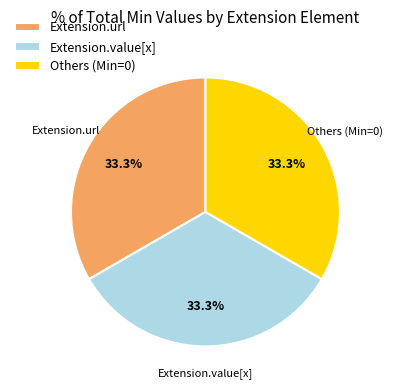

Do Extension.url and Others (Min=0) together represent more than half of the pie?

Yes